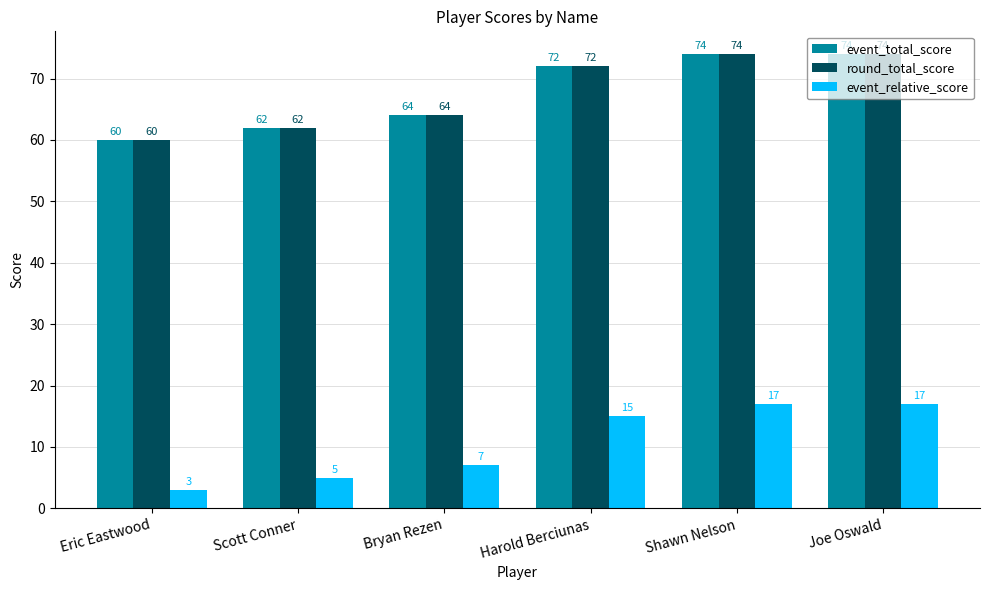

True or false: event_relative_score has a value of 5 at Scott Conner.

True